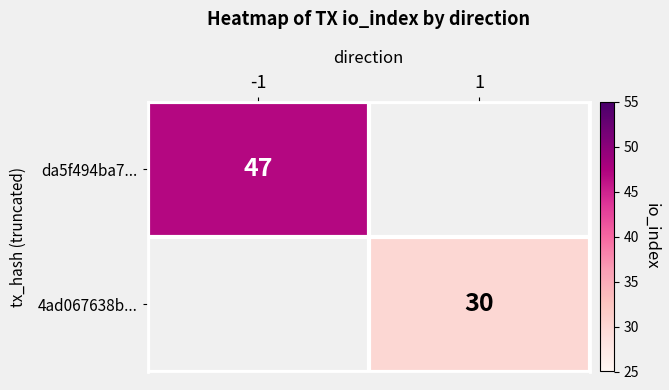

Is it true that da5f494ba7... equals 76 at -1?

False